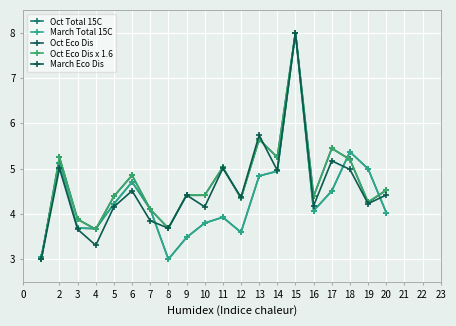

At which category is the sum across all series the highest?

15